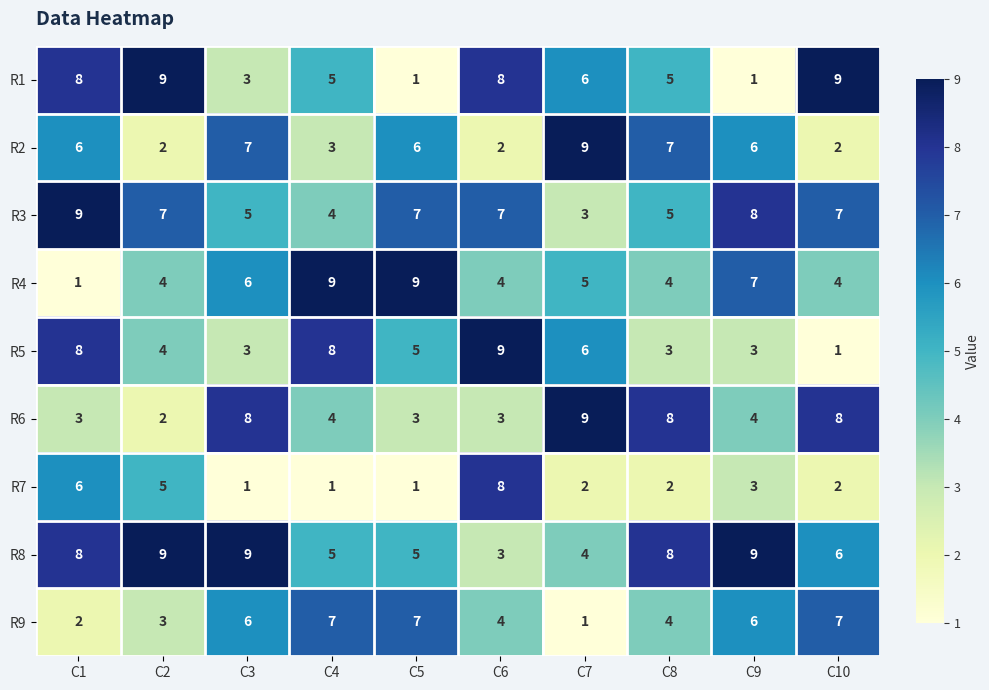

What is the sum of all R2 values?

50